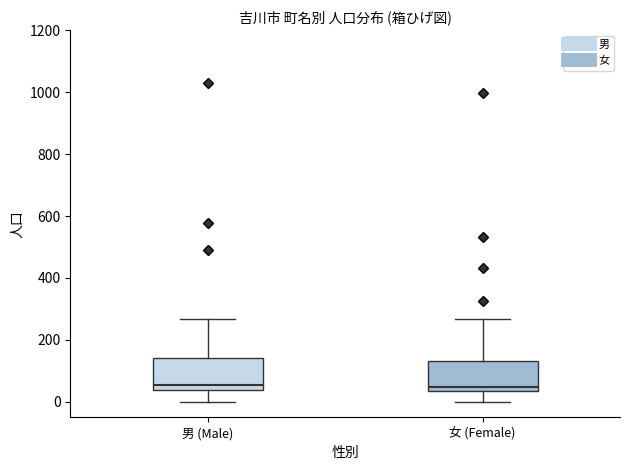

Where does the upper whisker of the box for 女 (Female) end on the y-axis? The values are not printed on the chart, so give them approximately, as read against the axis.

260